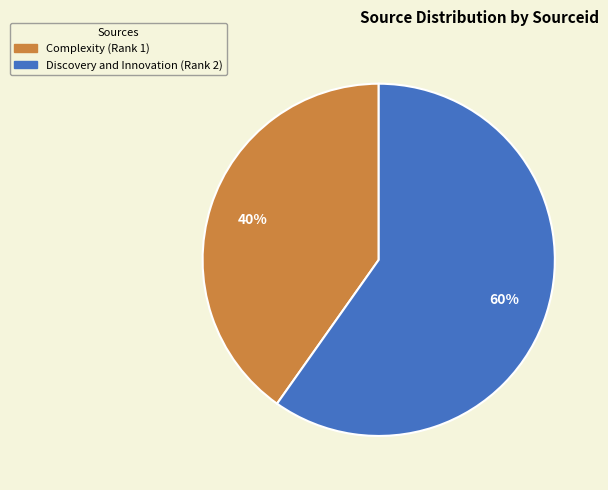

Is it true that Complexity (Rank 1) is 40% of the pie?

True